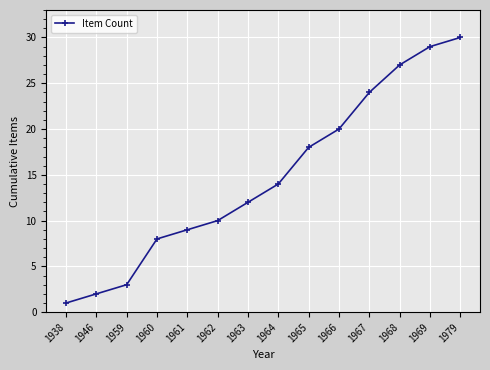

Reading left to right, extract all data points from this chart.

1	2	3	8	9	10	12	14	18	20	24	27	29	30